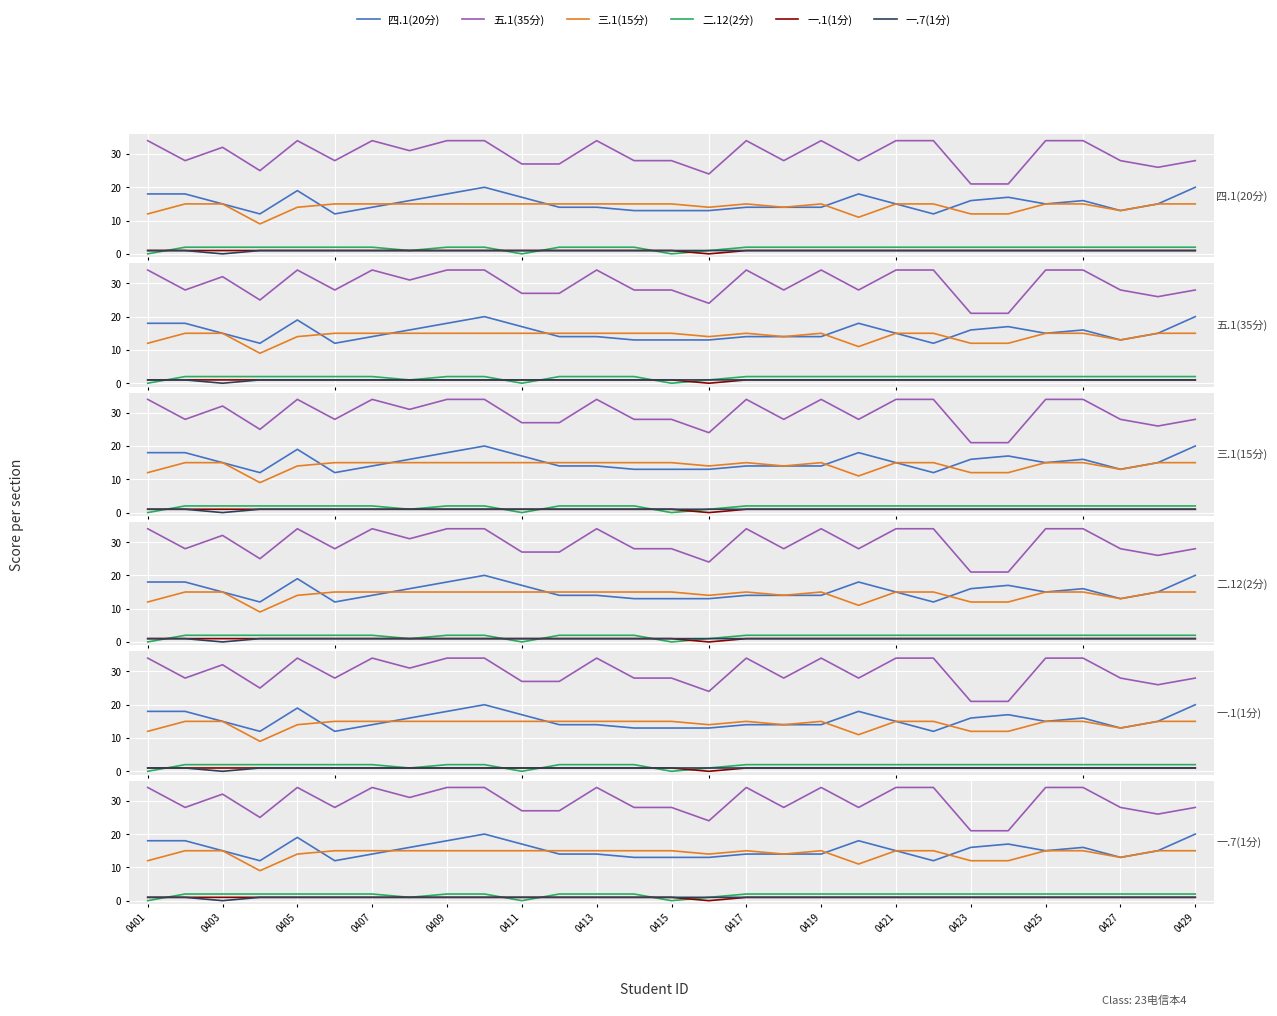

Reading left to right, transcribe all the data shown in this chart.

四.1(20分): 18	18	15	12	19	12	14	16	18	20	17	14	14	13	13	13	14	14	14	18	15	12	16	17	15	16	13	15	20
五.1(35分): 34	28	32	25	34	28	34	31	34	34	27	27	34	28	28	24	34	28	34	28	34	34	21	21	34	34	28	26	28
三.1(15分): 12	15	15	9	14	15	15	15	15	15	15	15	15	15	15	14	15	14	15	11	15	15	12	12	15	15	13	15	15
二.12(2分): 0	2	2	2	2	2	2	1	2	2	0	2	2	2	0	1	2	2	2	2	2	2	2	2	2	2	2	2	2
一.1(1分): 1	1	1	1	1	1	1	1	1	1	1	1	1	1	1	0	1	1	1	1	1	1	1	1	1	1	1	1	1
一.7(1分): 1	1	0	1	1	1	1	1	1	1	1	1	1	1	1	1	1	1	1	1	1	1	1	1	1	1	1	1	1